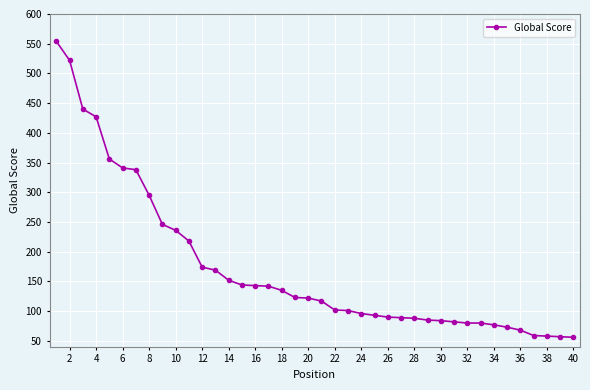

What is the average value?

173